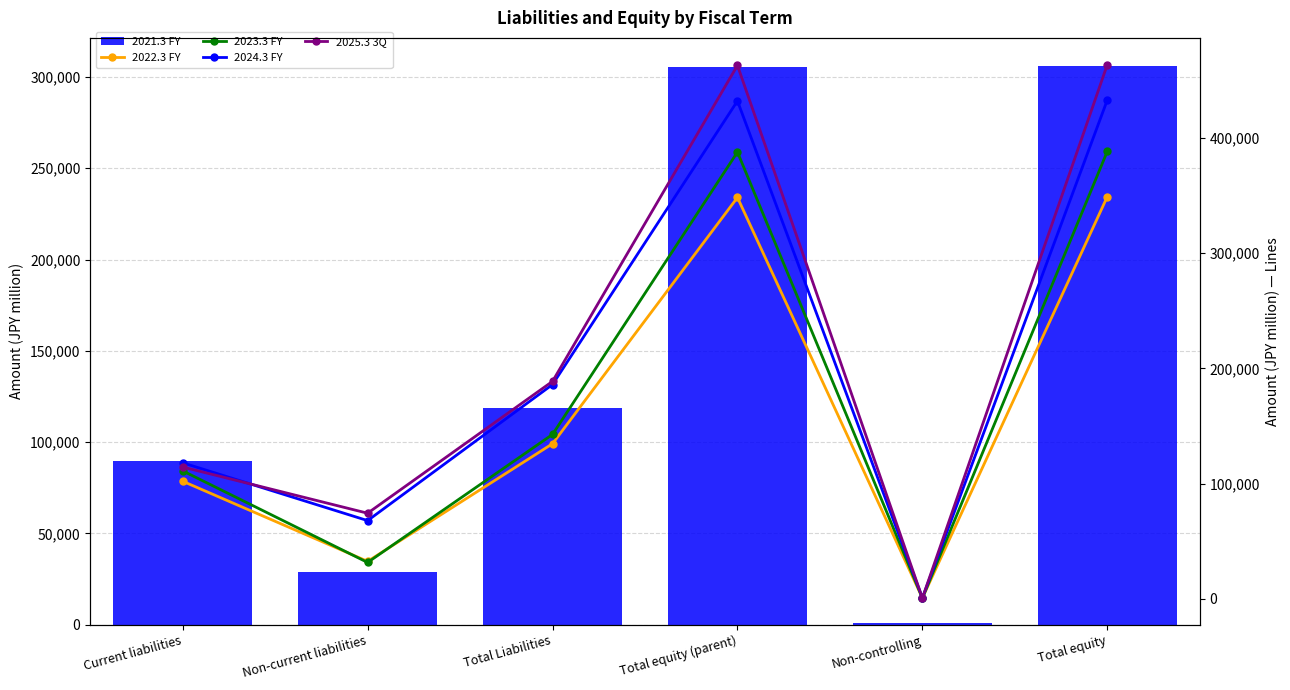

What is the total value across all series at Current liabilities?

535602